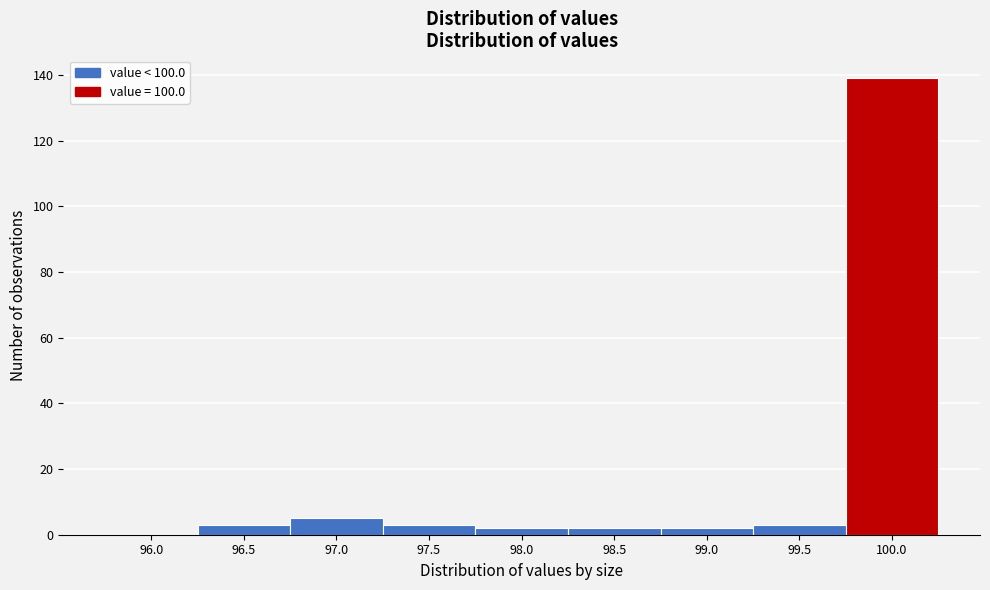

Reading left to right, list all the values displayed in this chart.

96.0=0	96.5=3	97.0=5	97.5=3	98.0=2	98.5=2	99.0=2	99.5=3	100.0=139